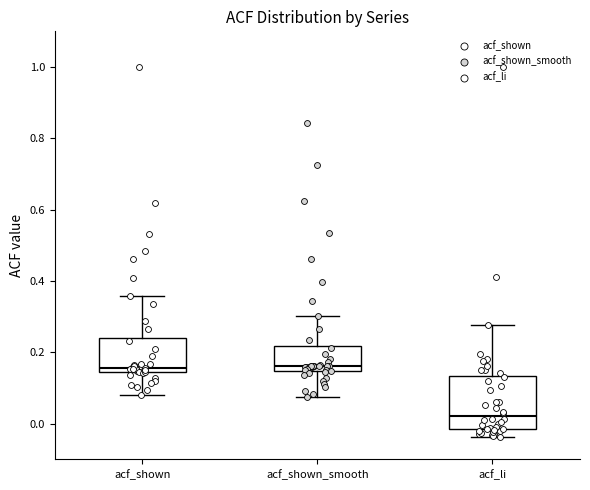

Reading left to right, read every box against the y-axis: the position of its median line, the range the box covers, and the ends of its whiskers. The values are not printed on the chart, so give them approximately, as read against the axis.

acf_shown: median 0.16, box 0.14 to 0.24, whiskers 0.08 to 0.36
acf_shown_smooth: median 0.16, box 0.14 to 0.22, whiskers 0.08 to 0.30
acf_li: median 0.02, box -0.02 to 0.14, whiskers -0.04 to 0.28